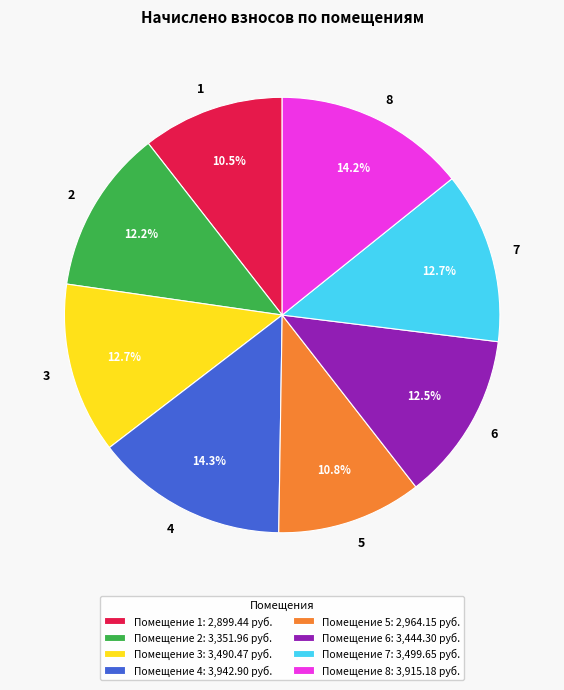

To the nearest percent, what is the difference between the largest and smallest slice percentages?

4%